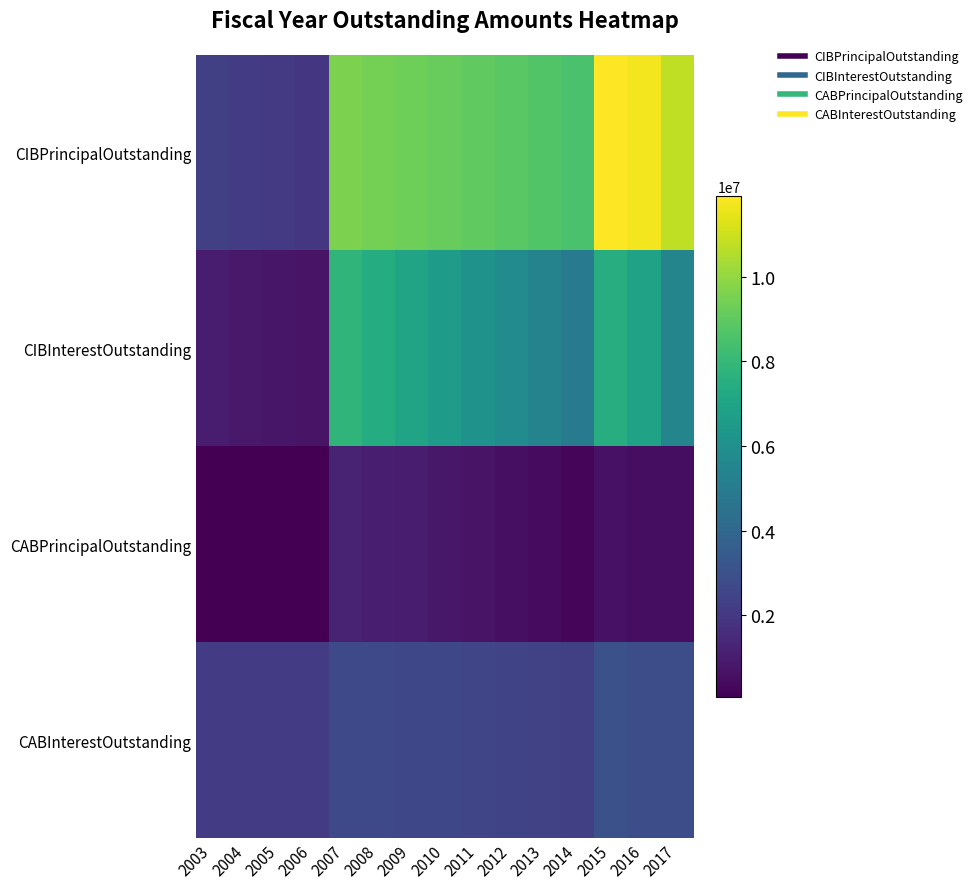

Reading left to right, list all the values displayed in this chart.

CIBPrincipalOutstanding: 2003=2305000.0	2004=2195000.0	2005=2080000.0	2006=1960000.0	2007=9580000.0	2008=9450000.0	2009=9315000.0	2010=9170000.0	2011=9020000.0	2012=8865000.0	2013=8700000.0	2014=8525000.0	2015=11905000.0	2016=11690000.0	2017=10750000.0
CIBInterestOutstanding: 2003=1001037.5	2004=890140.0	2005=784192.5	2006=683362.5	2007=7833579.8	2008=7395758.9	2009=6977012.6	2010=6564611.4	2011=6159097.6	2012=5760783.8	2013=5369987.6	2014=4987276.3	2015=7466077.6	2016=6906478.8	2017=5450250.0
CABPrincipalOutstanding: 2003=76618.8	2004=76618.8	2005=76618.8	2006=76618.8	2007=1231594.6	2008=1092691.6	2009=960008.5	2010=825485.8	2011=682843.3	2012=544222.3	2013=416078.8	2014=297623.7	2015=631462.8	2016=525300.2	2017=525300.2
CABInterestOutstanding: 2003=2128381.2	2004=2128381.2	2005=2128381.2	2006=2128381.2	2007=2688405.4	2008=2677308.4	2009=2654991.5	2010=2619514.2	2011=2567156.7	2012=2500777.7	2013=2423921.1	2014=2337376.3	2015=2993537.1	2016=2884699.9	2017=2884699.9